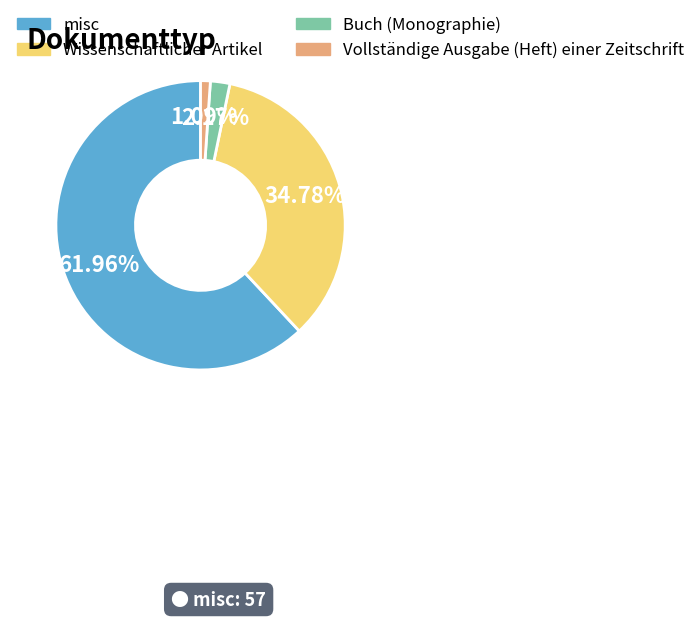

What portion of the pie excludes misc?

38.0%